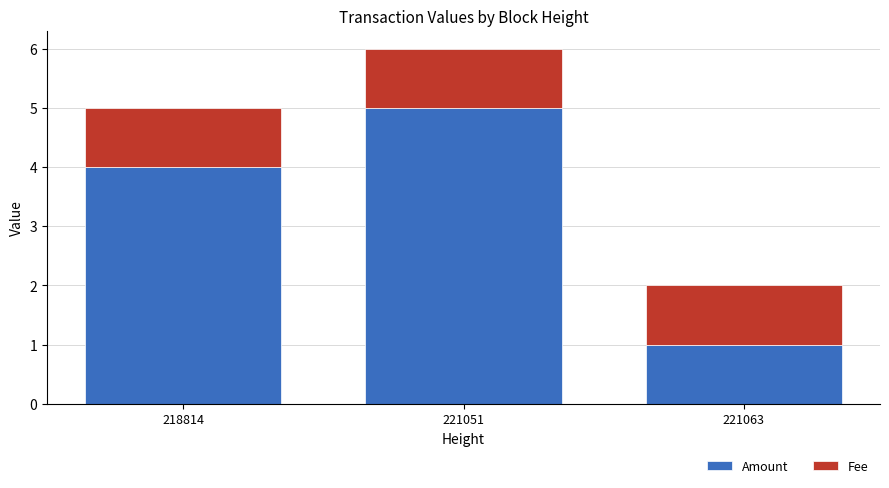

What is the sum of the Amount values at 221051 and 218814?

9